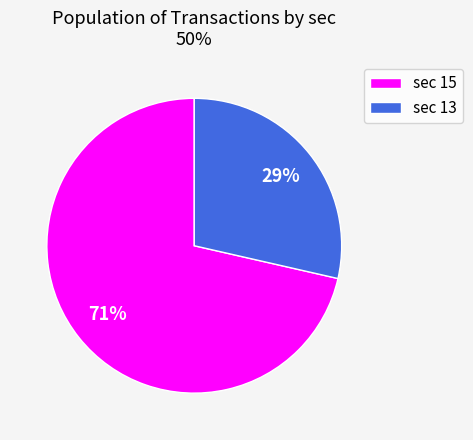

Approximately how many times larger is the value at sec 13 compared to sec 15?

0.4